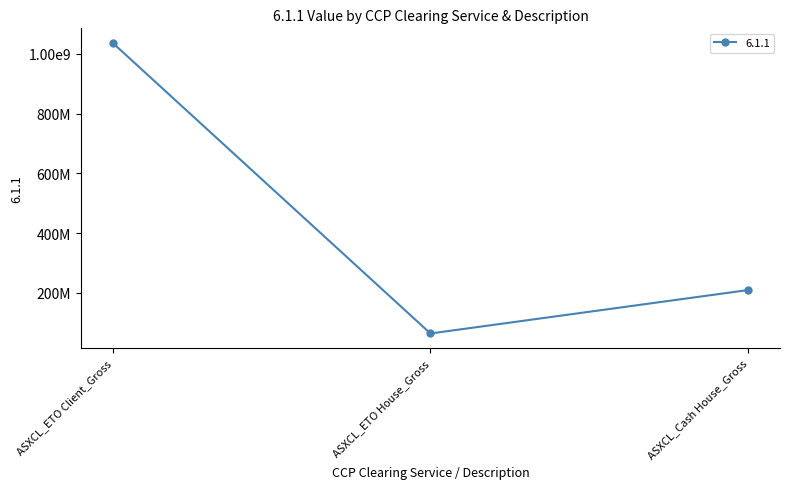

List the labels in order of value, largest first.

ASXCL_ETO Client_Gross, ASXCL_Cash House_Gross, ASXCL_ETO House_Gross